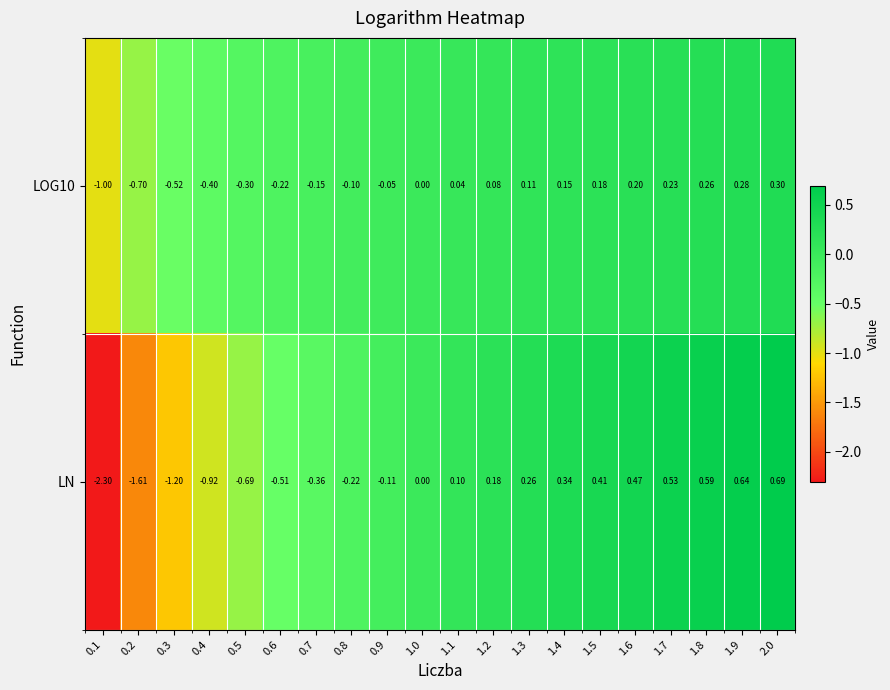

List the series in order of their overall mean, lowest first.

LN, LOG10